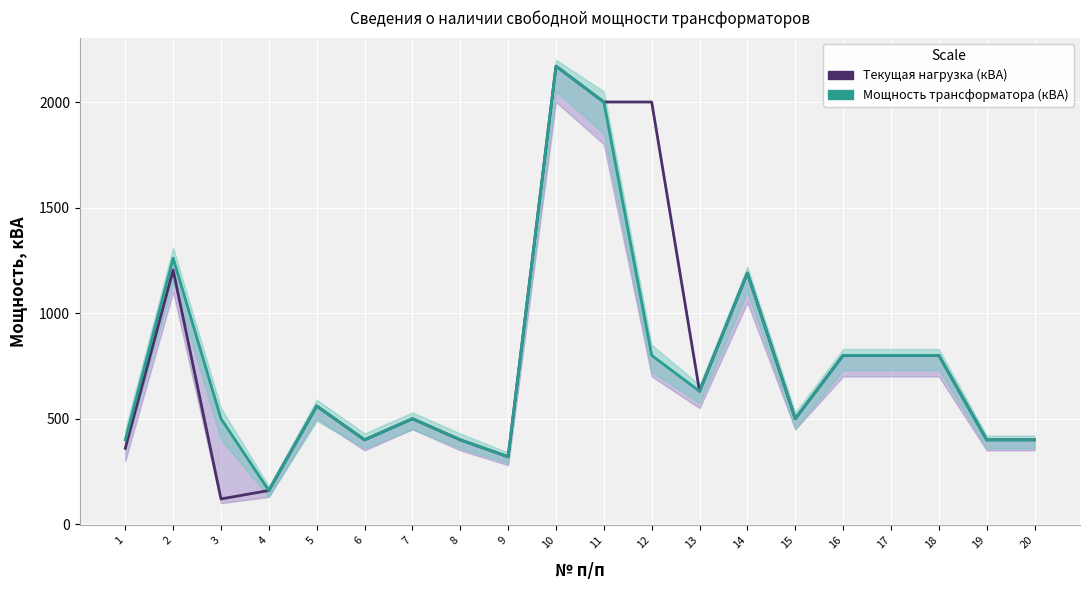

The Мощность трансформатора (кВА) series shows 400 at 8. True or false?

True